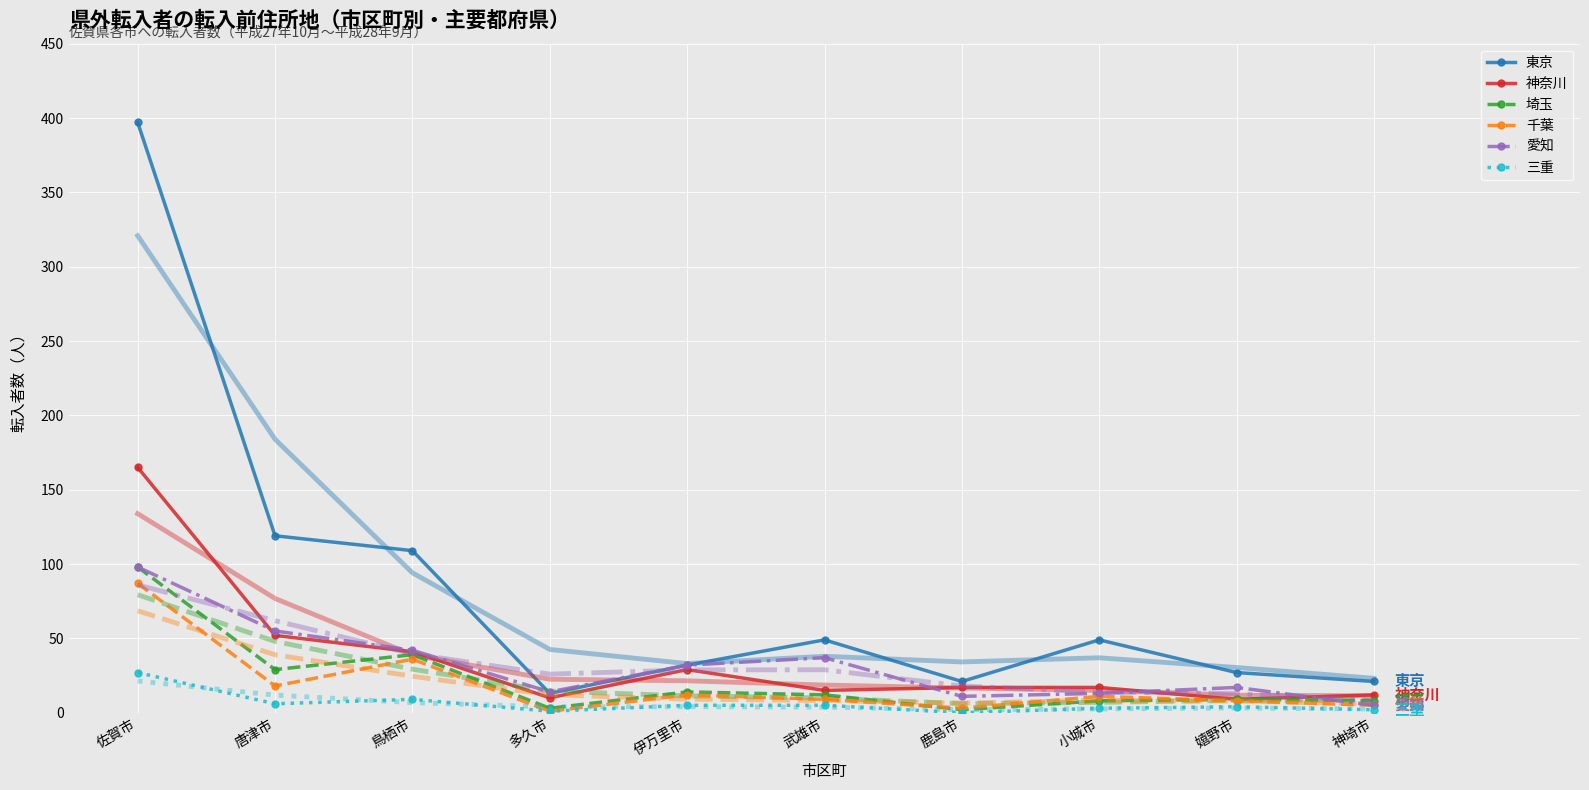

How many interior local valleys does the 神奈川 series have?

3